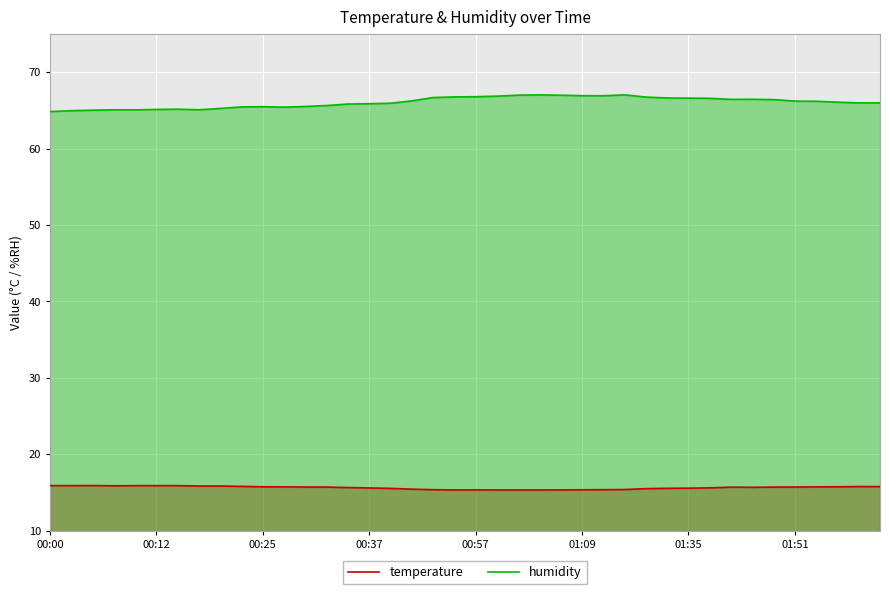

Read the humidity value at 01:35.

66.6